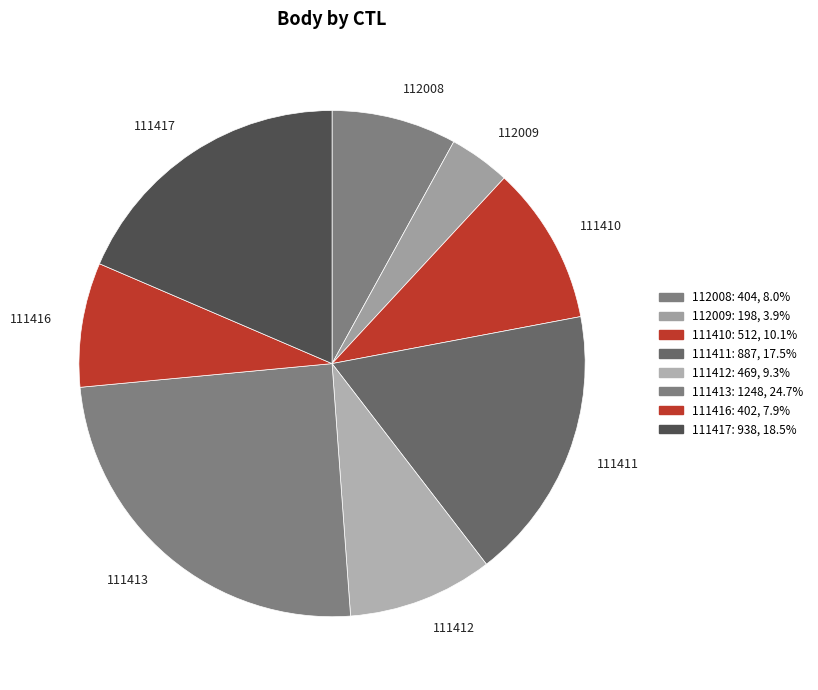

Which has a higher value, 111411 or 112008?

111411